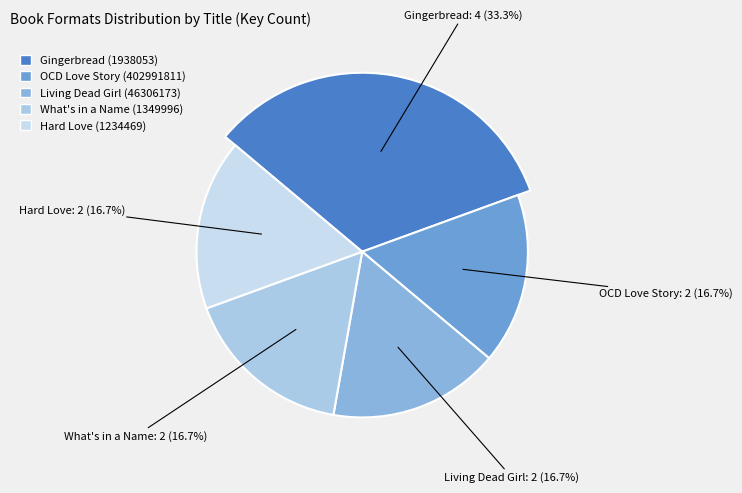

To the nearest percent, what is the average slice percentage?

20%